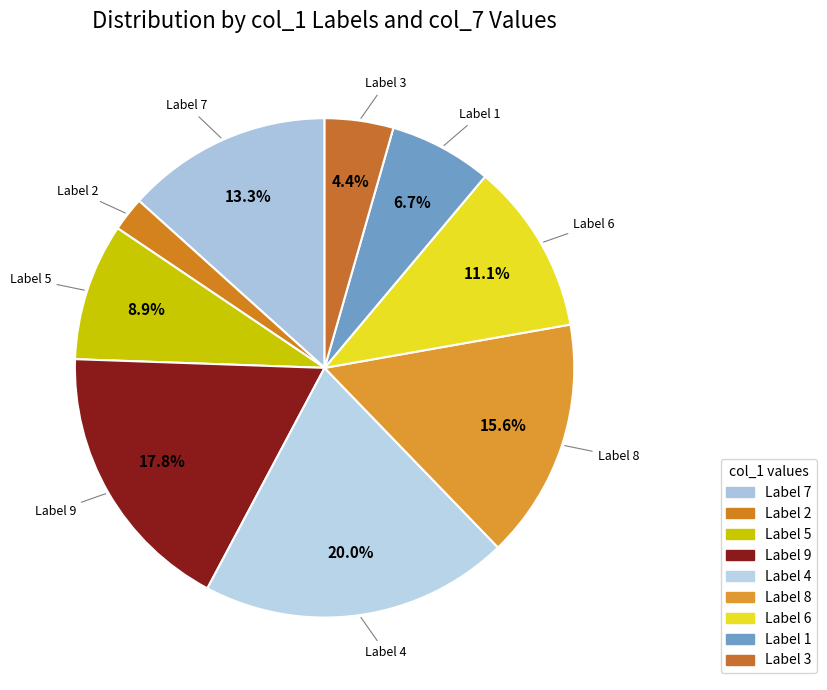

To the nearest percent, what is the average slice percentage?

11%